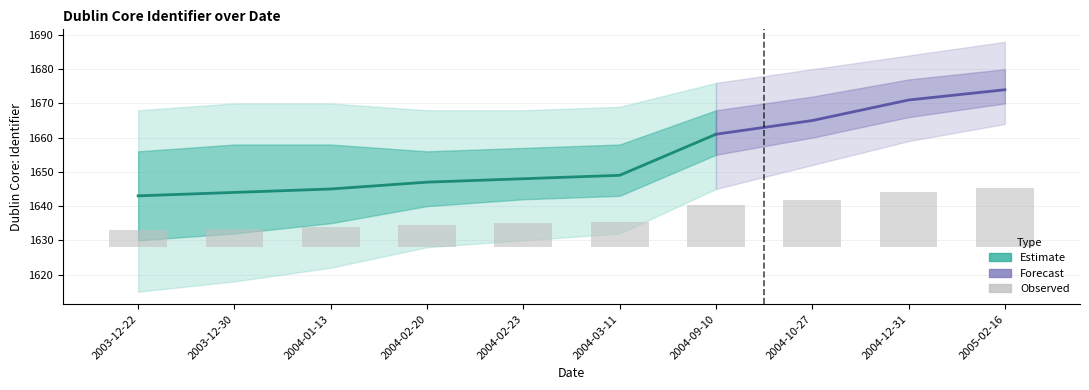

What is the label of the 4th bar from the left?

2004-02-20